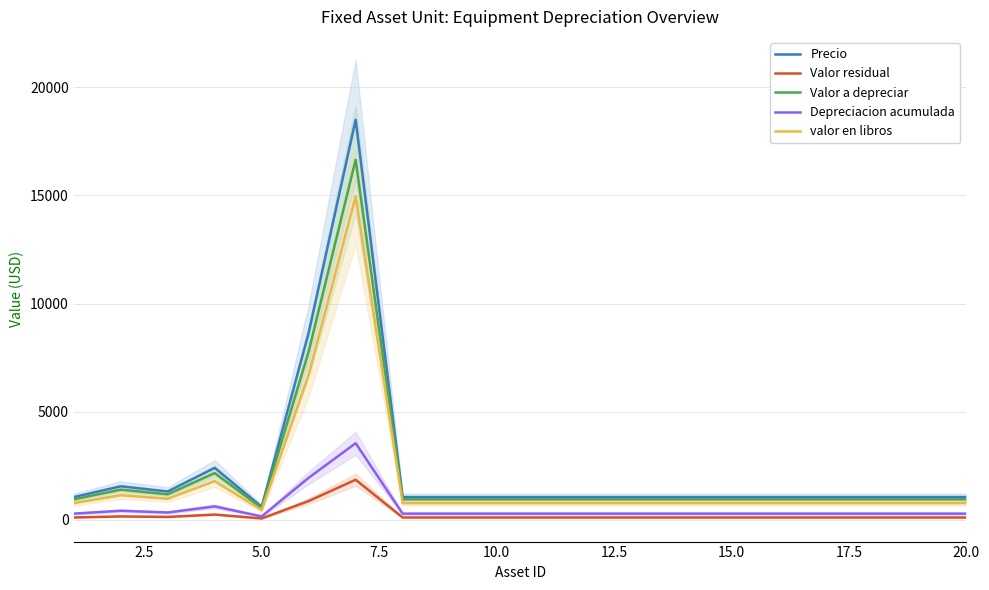

In Valor a depreciar, how many points are higher than both neighbors (excluding endpoints)?

3